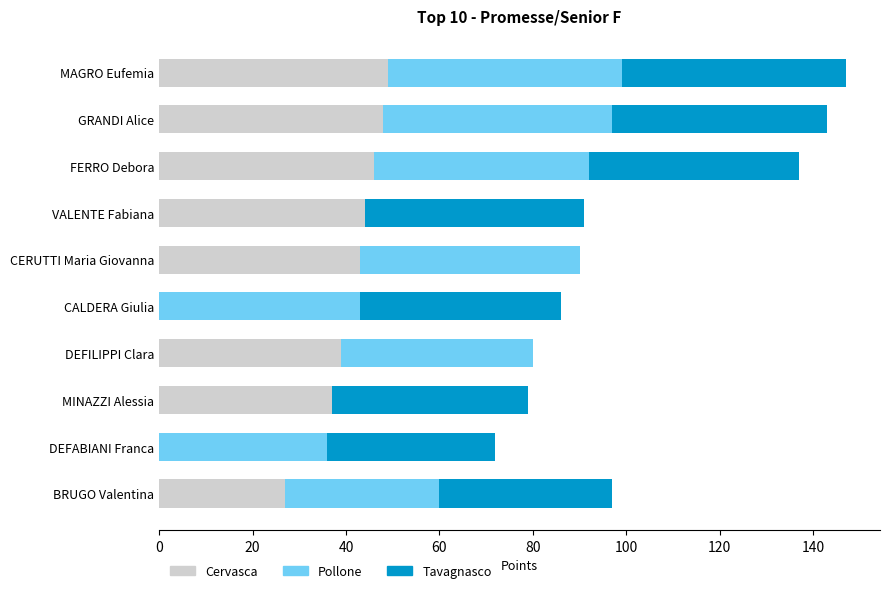

True or false: Cervasca has a value of 43 at BRUGO Valentina.

False